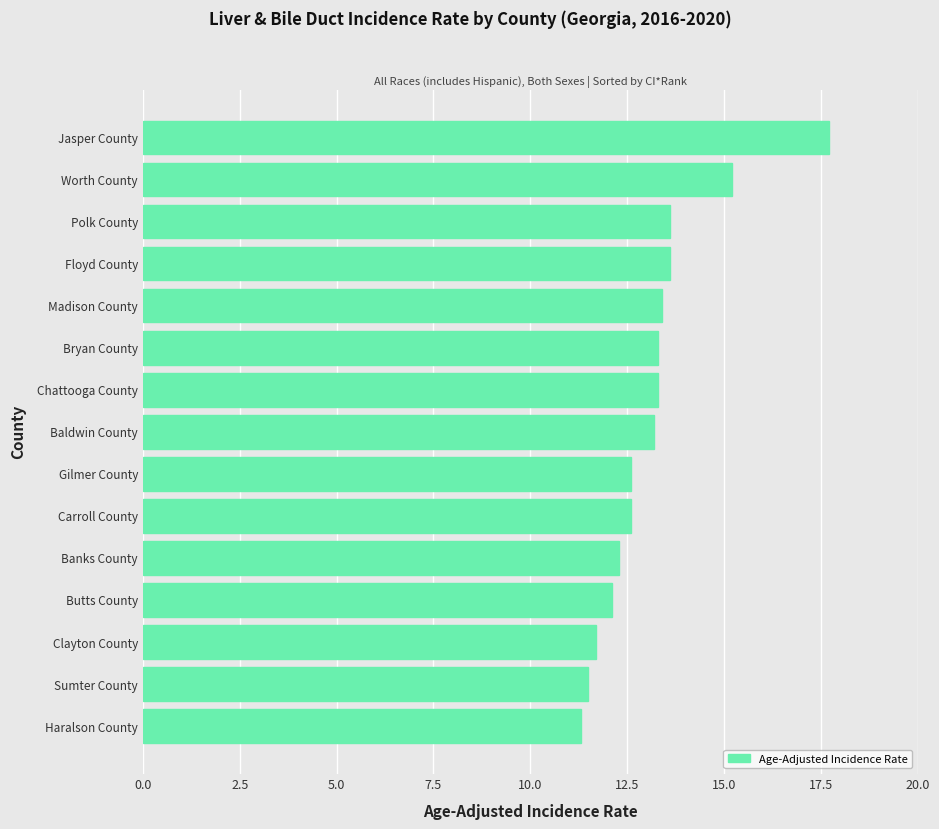

What is the maximum value shown in the chart?

17.7